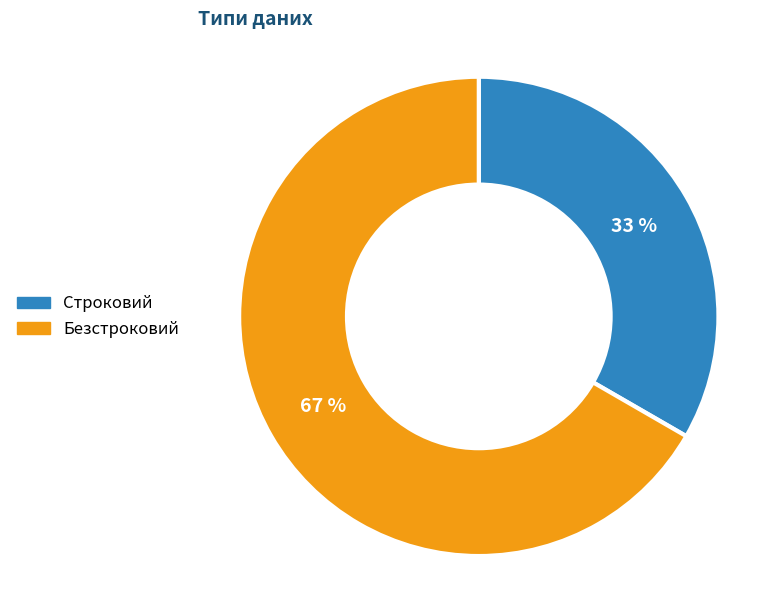

Which category has the biggest portion of the pie?

Безстроковий